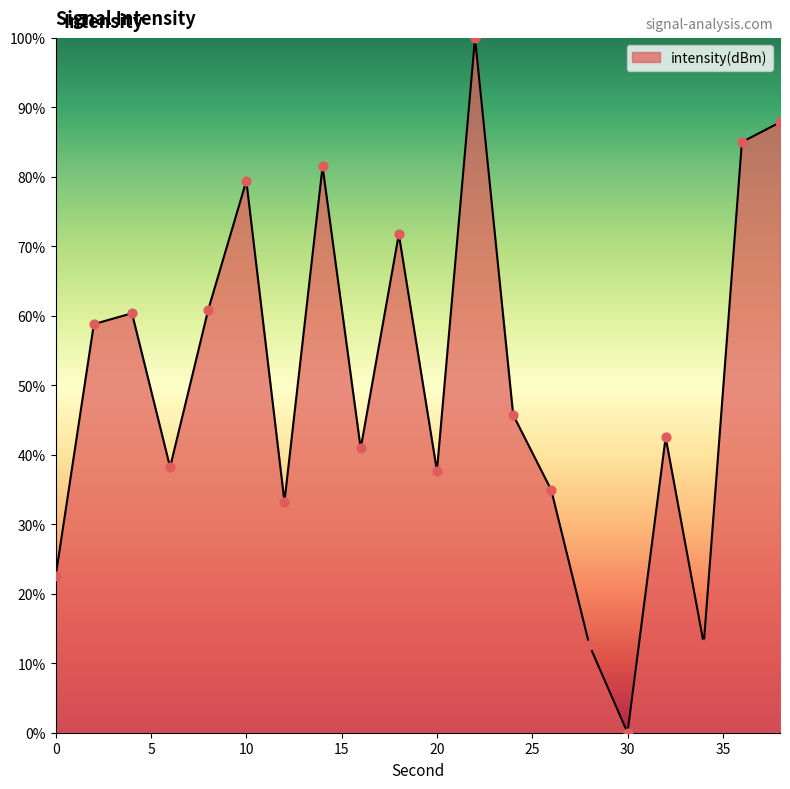

What is the difference between the maximum and minimum values?

100.0